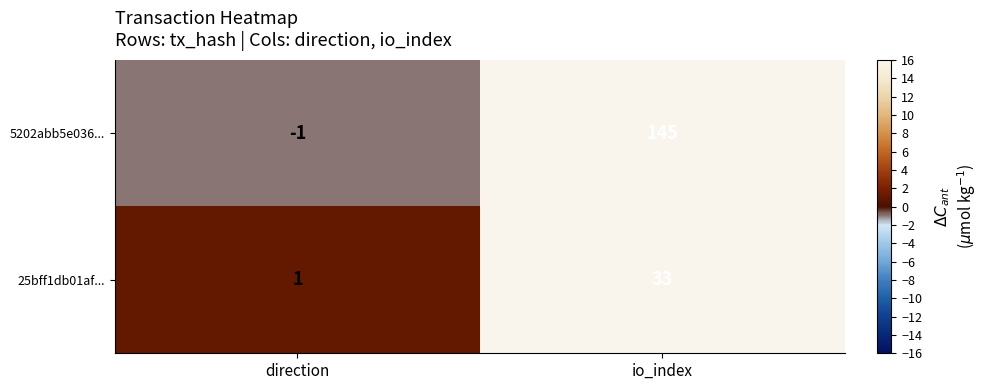

Is it true that 25bff1db01af... equals 57 at io_index?

False